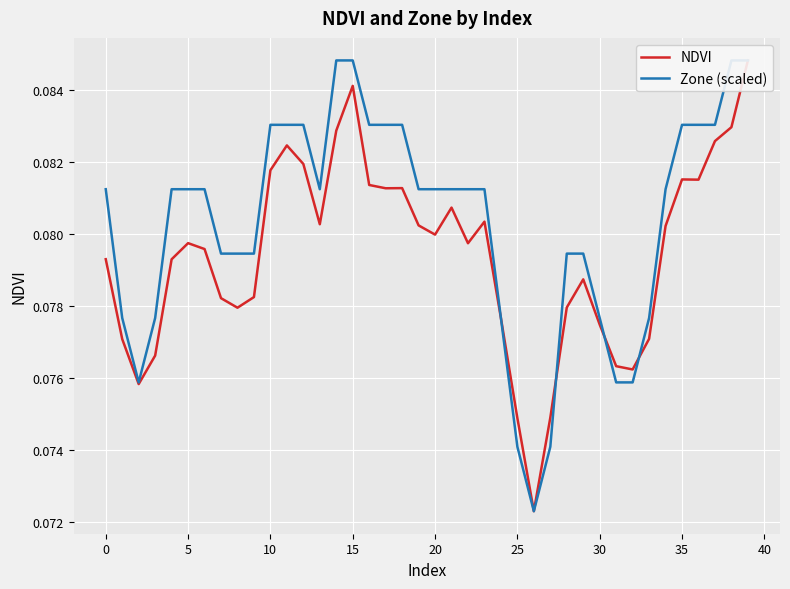

Which series has the largest range (max minus min)?

NDVI